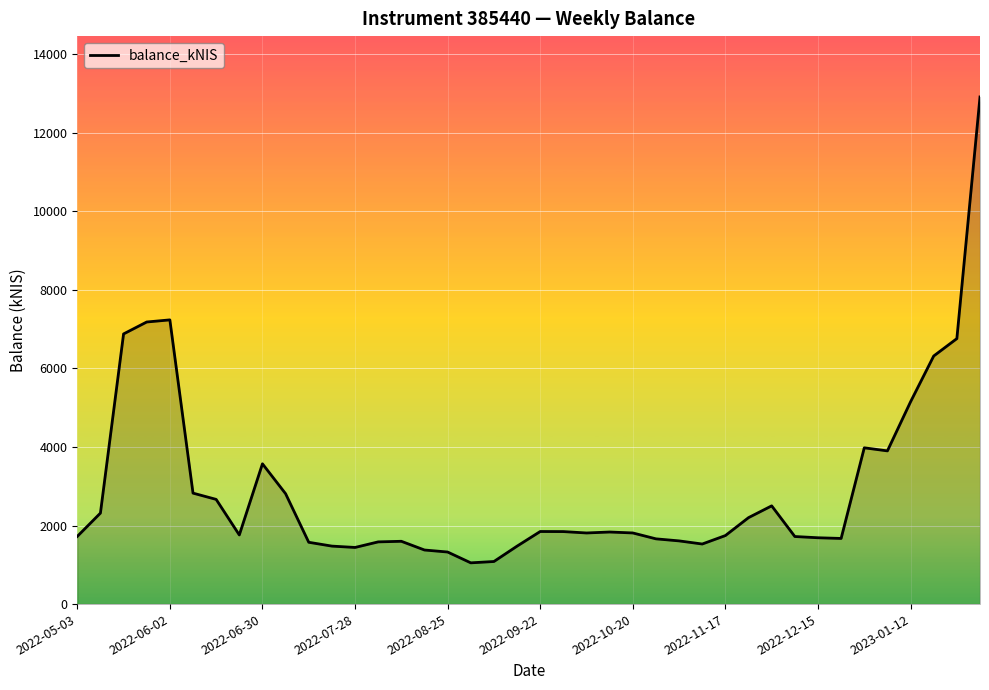

What is the difference between the maximum and minimum values?

11859.4